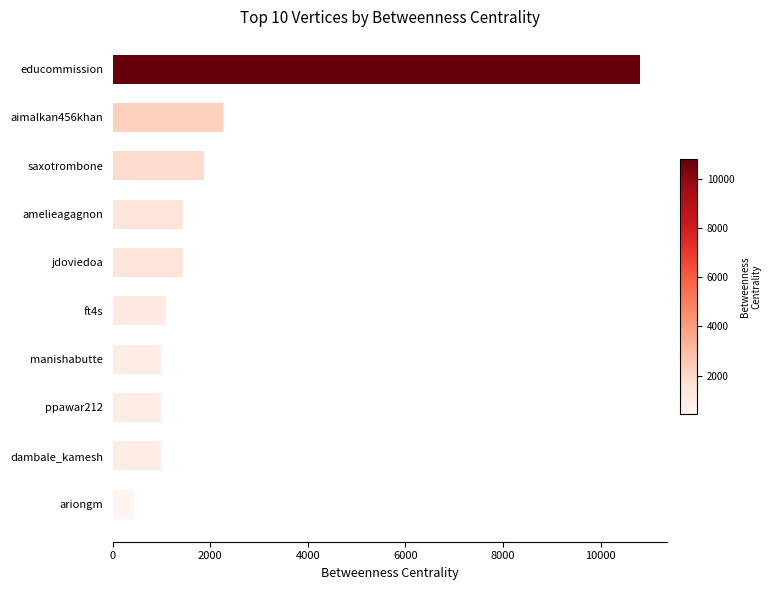

Reading top to bottom, what are all the values shown in this chart?

educommission=10812.2	aimalkan456khan=2268.7	saxotrombone=1869.3	amelieagagnon=1435.0	jdoviedoa=1435.0	ft4s=1083.0	manishabutte=982.9	ppawar212=982.9	dambale_kamesh=982.9	ariongm=430.0